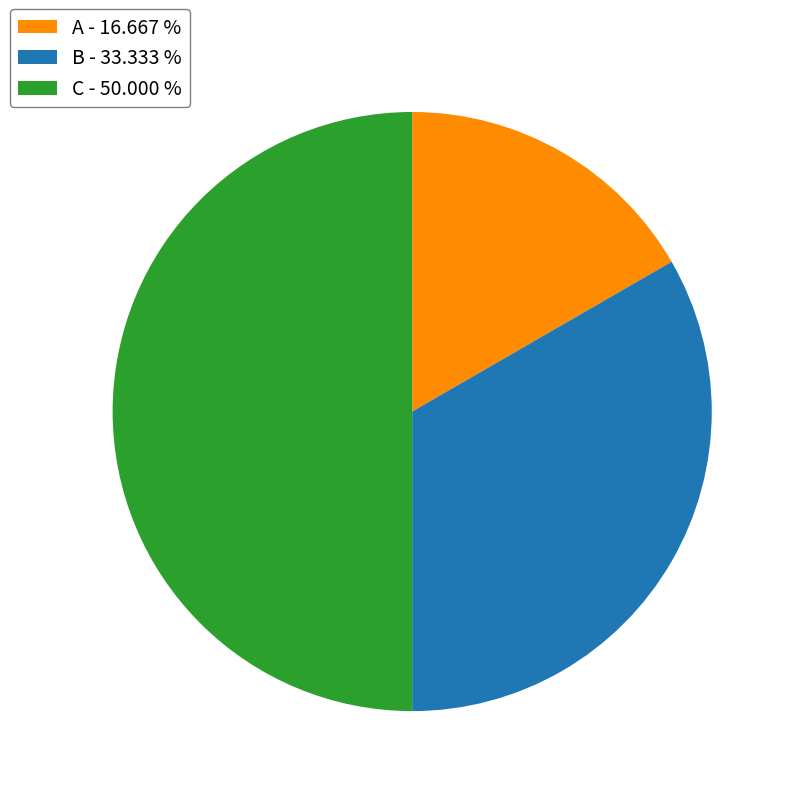

Does B - 33.333 % account for over 50% of the chart?

No